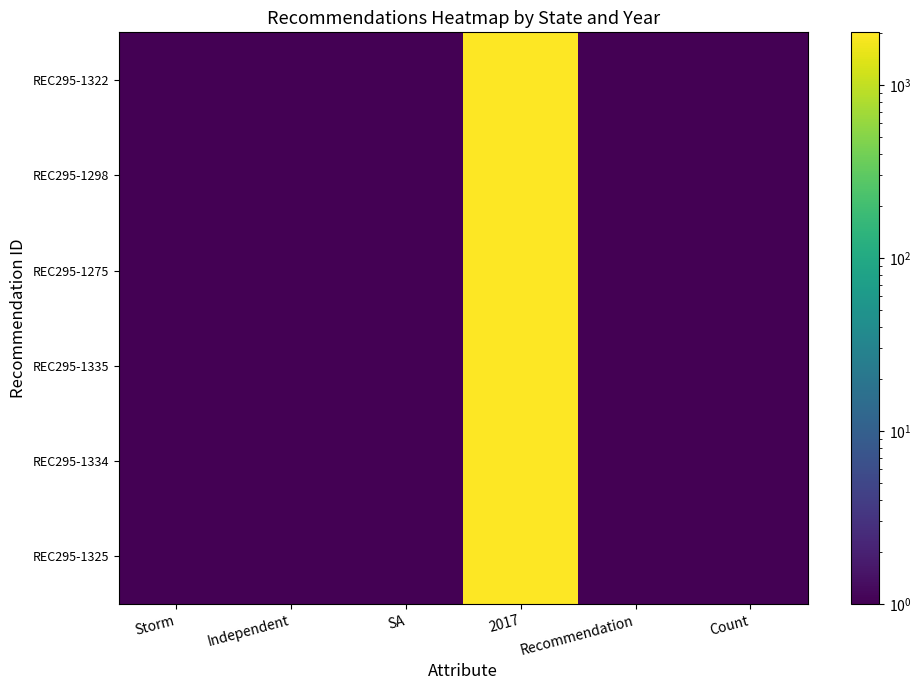

Reading right to left, list all the values displayed in this chart.

REC295-1322: Count=1	Recommendation=1	2017=2017	SA=1	Independent=1	Storm=1
REC295-1298: Count=1	Recommendation=1	2017=2017	SA=1	Independent=1	Storm=1
REC295-1275: Count=1	Recommendation=1	2017=2017	SA=1	Independent=1	Storm=1
REC295-1335: Count=1	Recommendation=1	2017=2017	SA=1	Independent=1	Storm=1
REC295-1334: Count=1	Recommendation=1	2017=2017	SA=1	Independent=1	Storm=1
REC295-1325: Count=1	Recommendation=1	2017=2017	SA=1	Independent=1	Storm=1